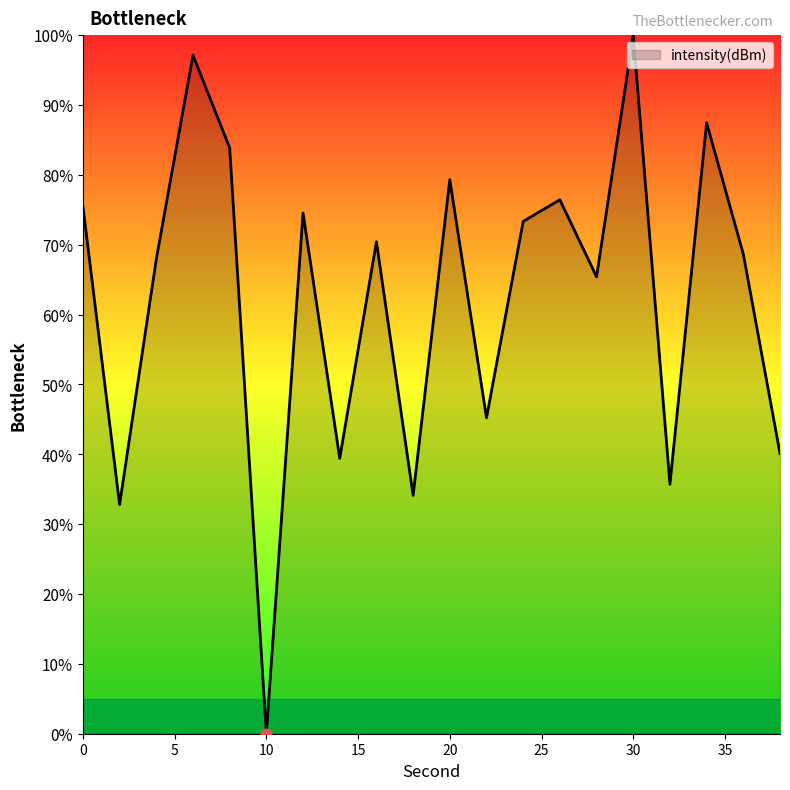

What is the difference between the maximum and minimum values?

100.0